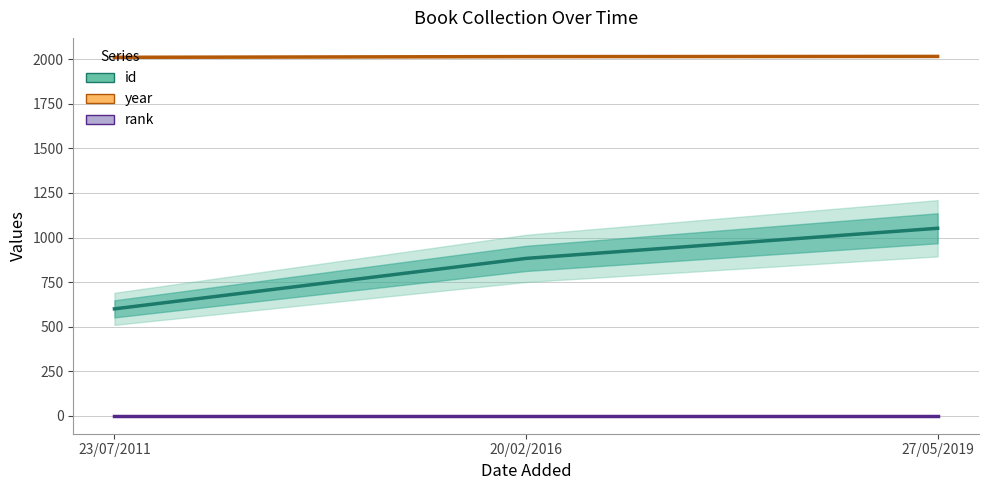

Between 20/02/2016 and 27/05/2019, which series saw the biggest shift?

id